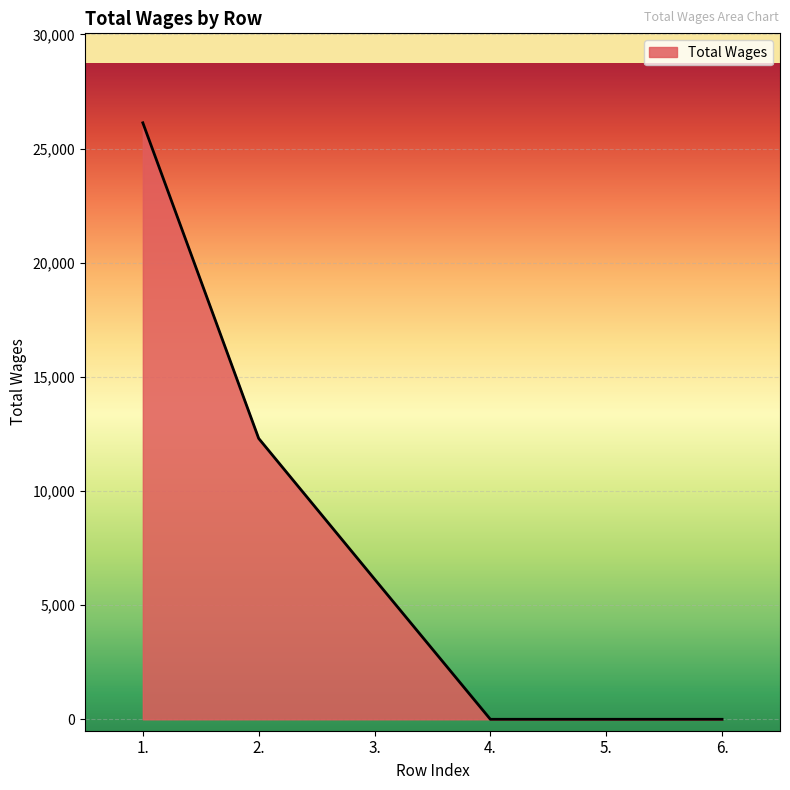

True or false: there are more than 1 points higher than both neighbors.

False